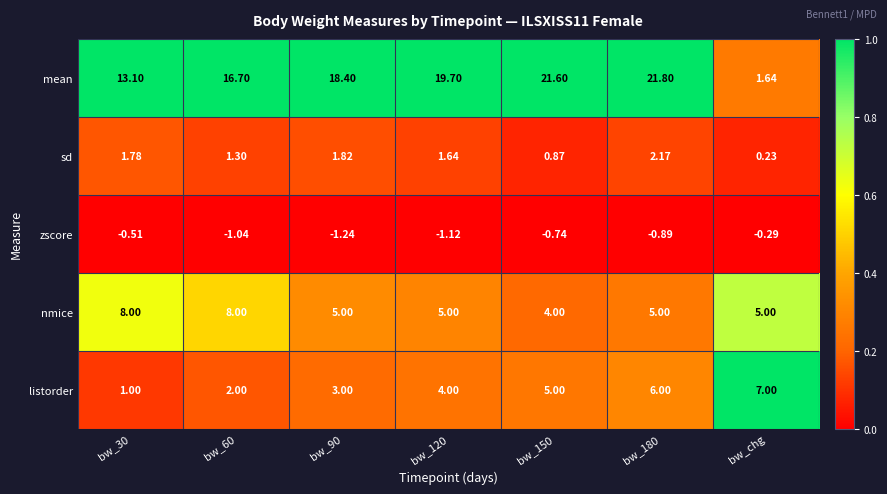

Rank the series at bw_chg from lowest to highest value.

zscore, sd, mean, nmice, listorder